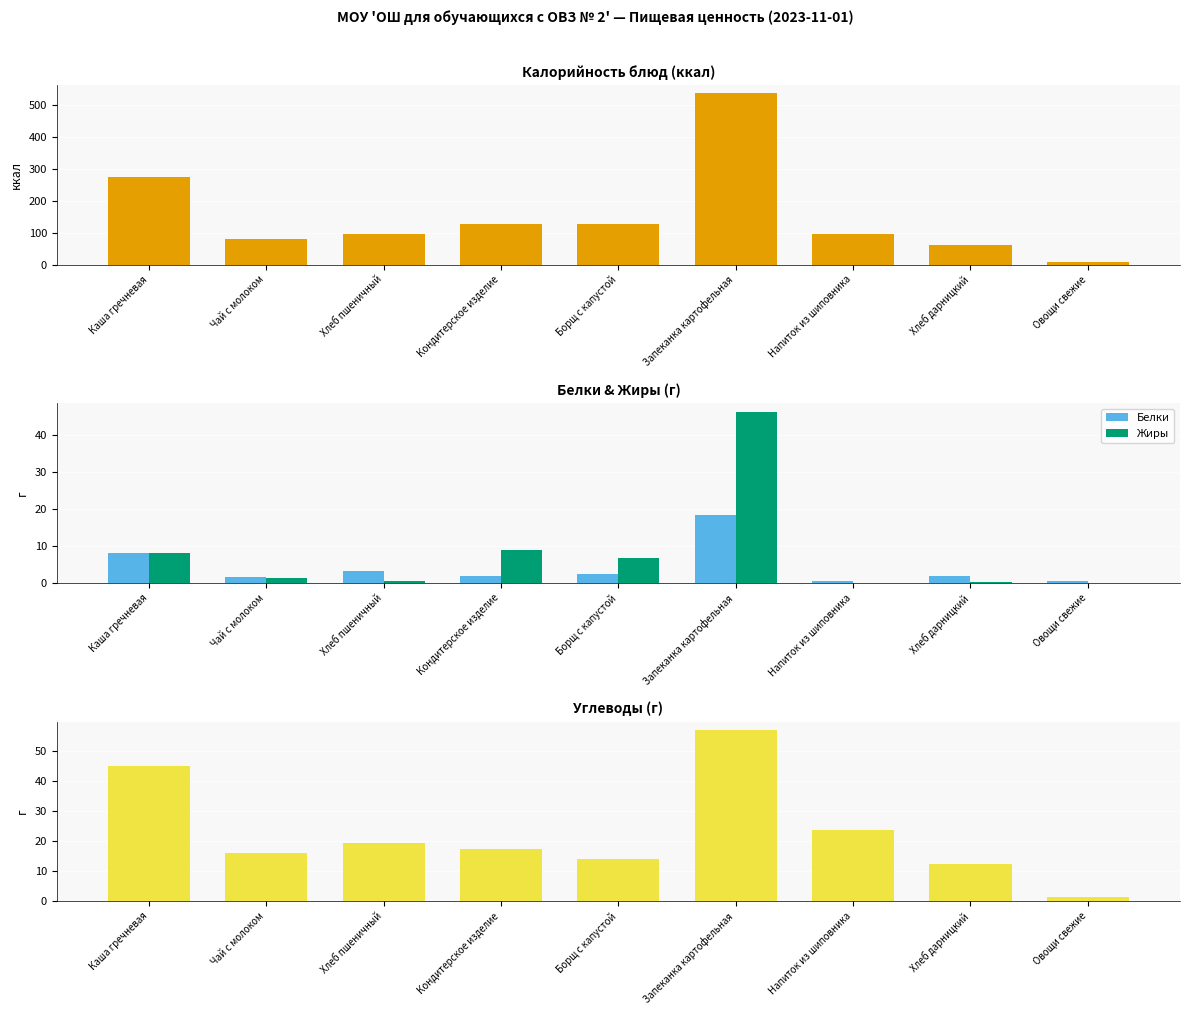

What is the average value of the Калорийность series?

155.6